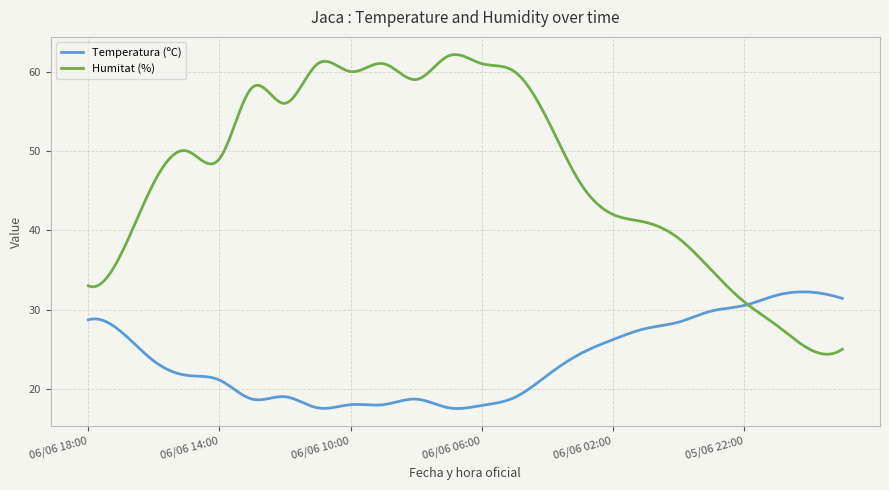

How many lines are shown in the chart?

2